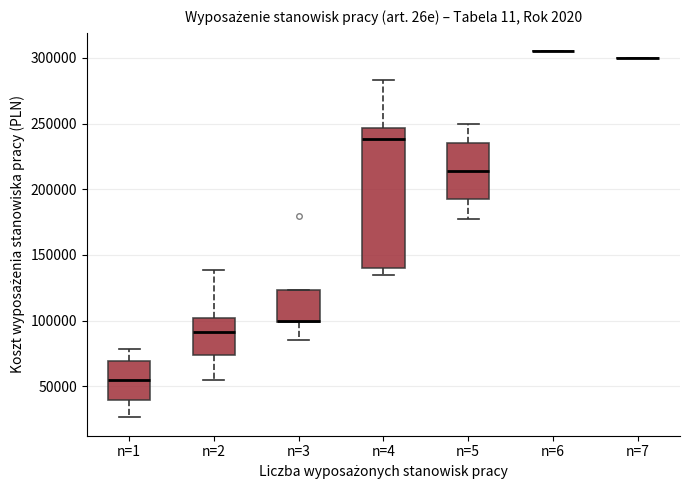

Where does the upper whisker of the box for n=1 end on the y-axis? The values are not printed on the chart, so give them approximately, as read against the axis.

80000